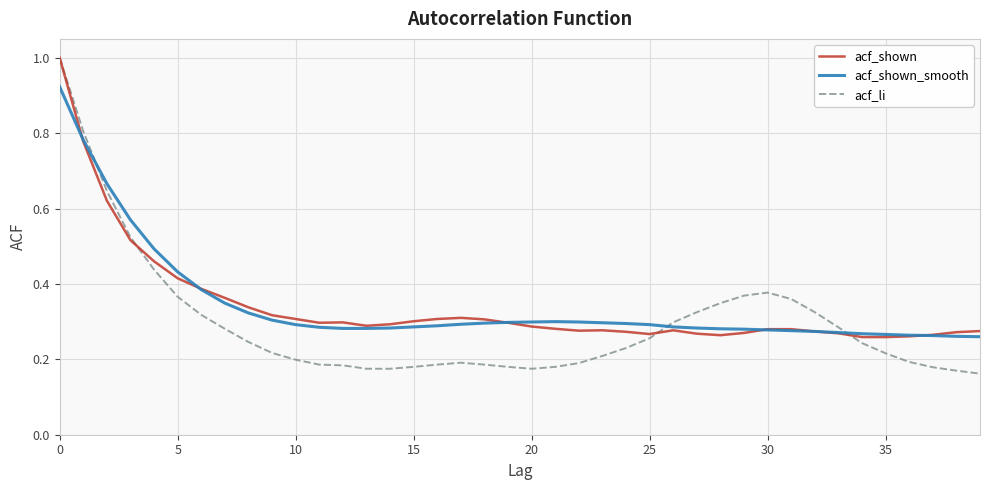

Count the number of categories in the chart.

40